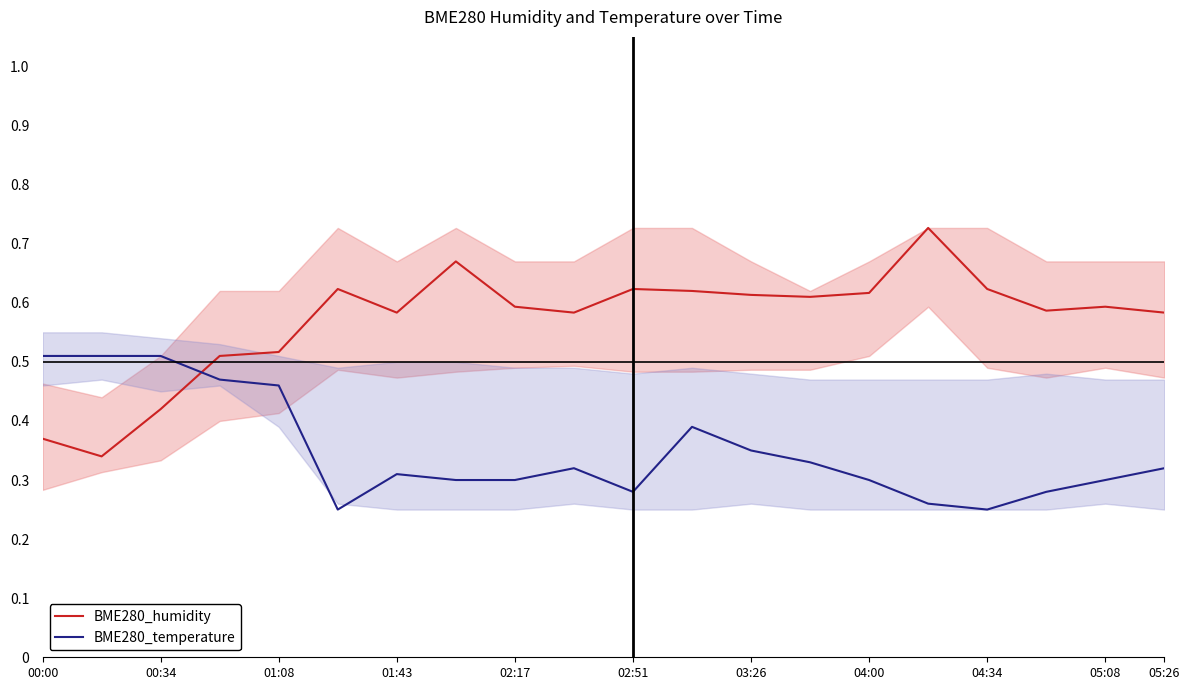

What are all the series names shown in the legend?

BME280_humidity, BME280_temperature